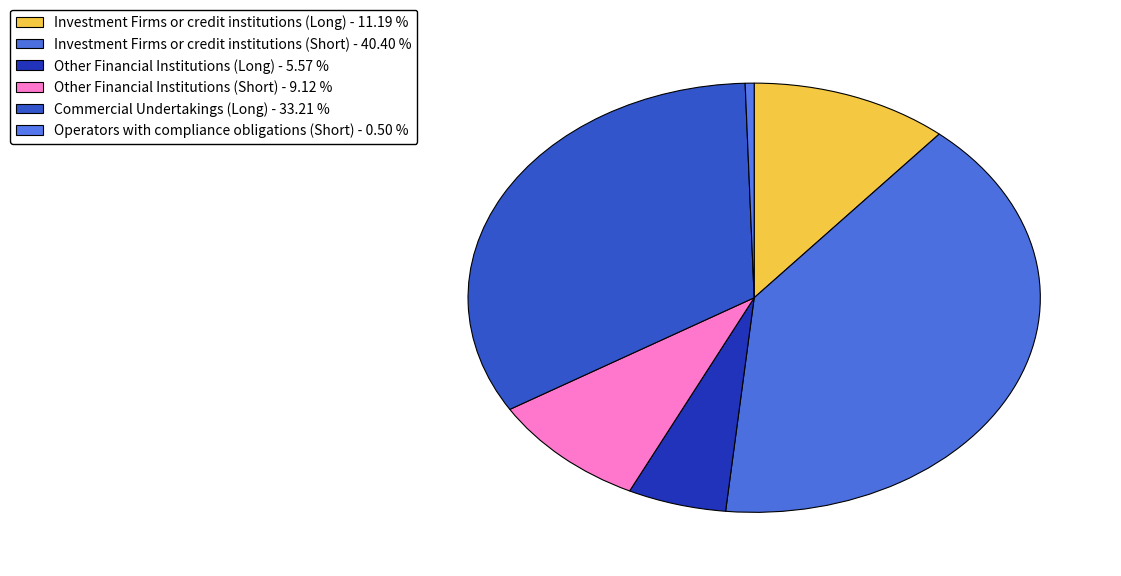

Between Investment Firms or credit institutions (Short) and Commercial Undertakings (Long), which is larger?

Investment Firms or credit institutions (Short)